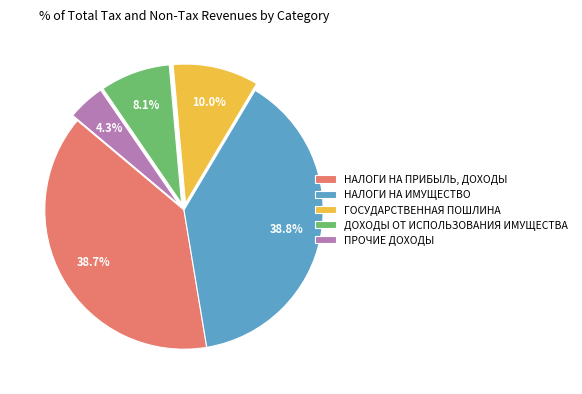

Is ГОСУДАРСТВЕННАЯ ПОШЛИНА the majority of the pie?

No